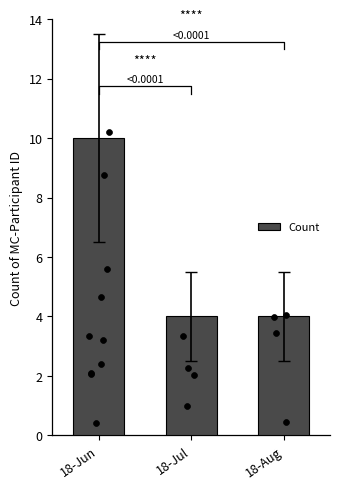

Which has a higher value, 18-Aug or 18-Jul?

18-Aug